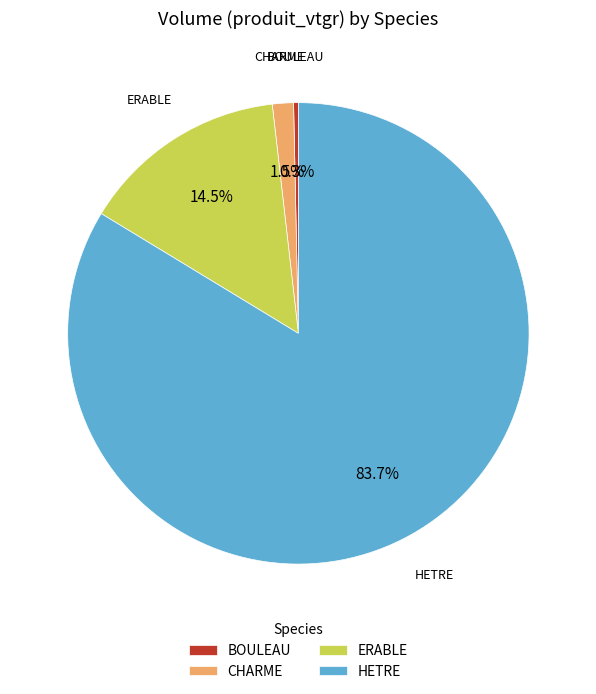

Which has a higher value, CHARME or BOULEAU?

CHARME